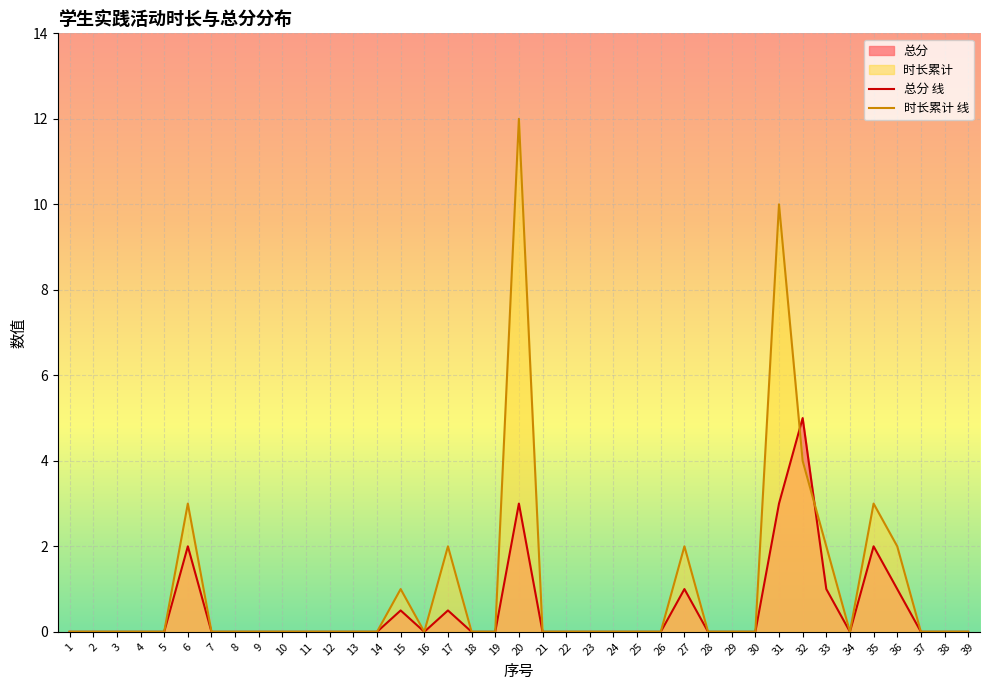

What is the highest value of the 总分 线 series?

5.0